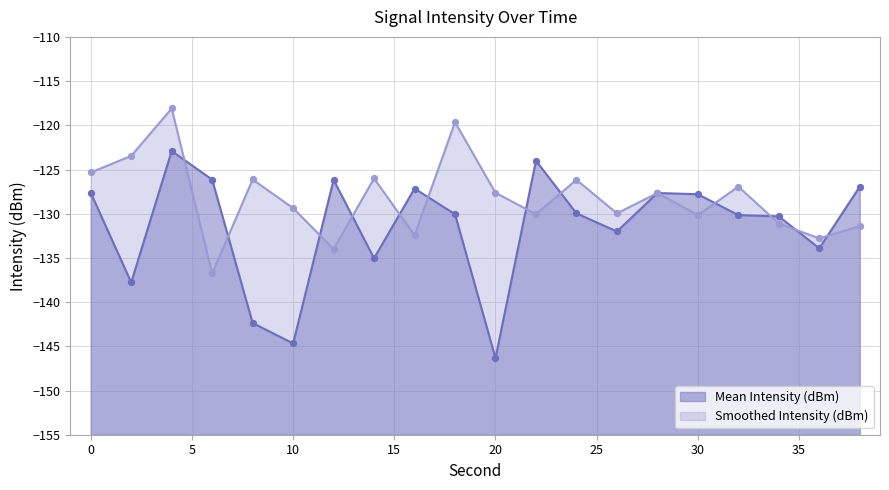

Which series has the largest Y range (max minus min)?

Mean Intensity (dBm)